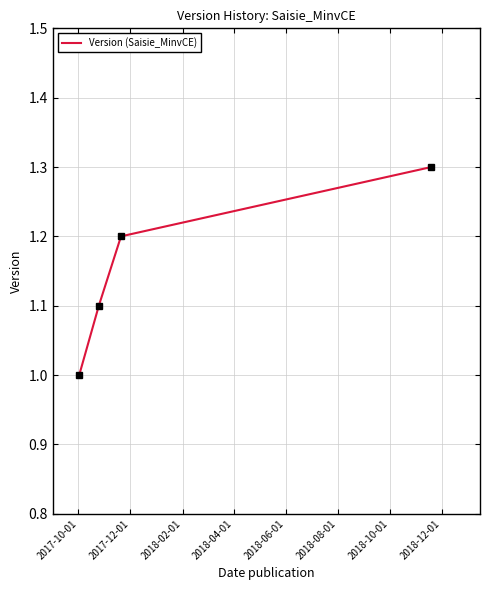

What is the smallest value displayed?

1.0